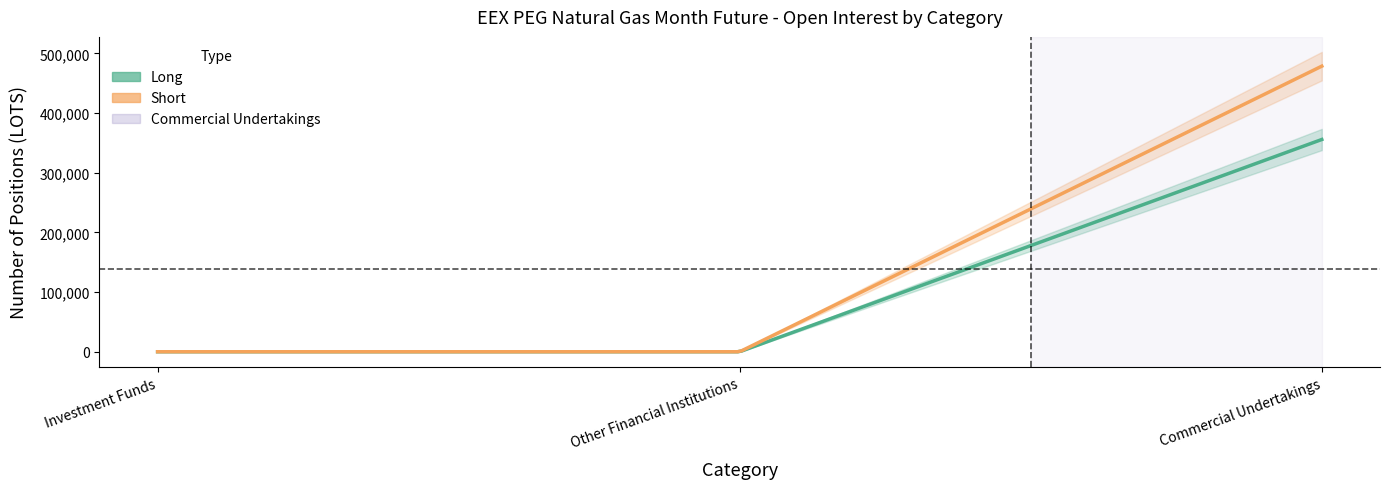

The Long series shows -180897 at Other Financial Institutions. True or false?

False